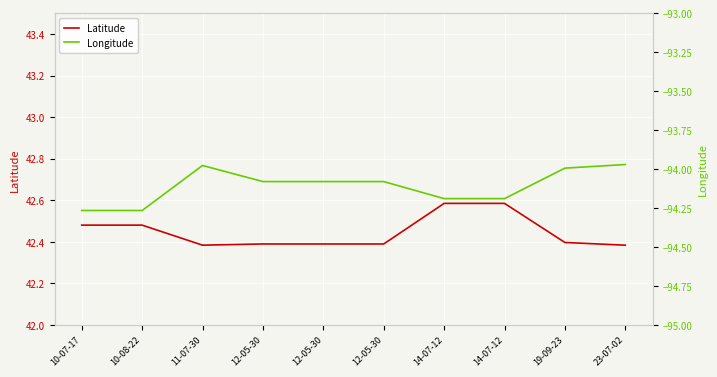

Reading left to right, list all the values displayed in this chart.

Latitude: 10-07-17=42.5	10-08-22=42.5	11-07-30=42.4	12-05-30=42.4	12-05-30=42.4	12-05-30=42.4	14-07-12=42.6	14-07-12=42.6	19-09-23=42.4	23-07-02=42.4
Longitude: 10-07-17=-94.3	10-08-22=-94.3	11-07-30=-94.0	12-05-30=-94.1	12-05-30=-94.1	12-05-30=-94.1	14-07-12=-94.2	14-07-12=-94.2	19-09-23=-94.0	23-07-02=-94.0